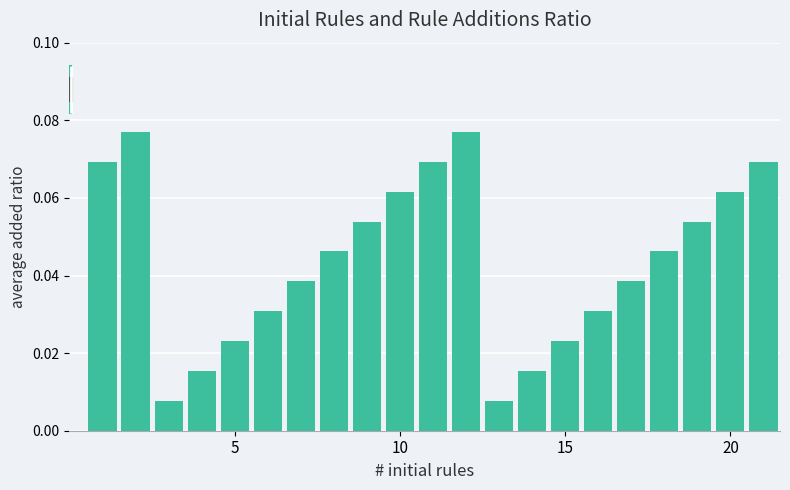

What is the sum of all values?

0.9